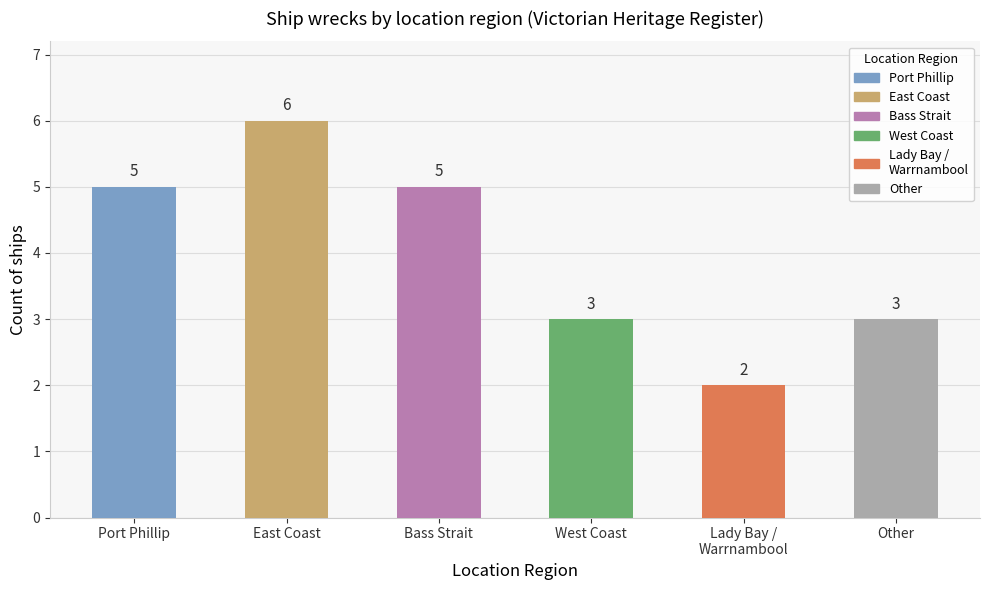

Between Other and East Coast, which is larger?

East Coast